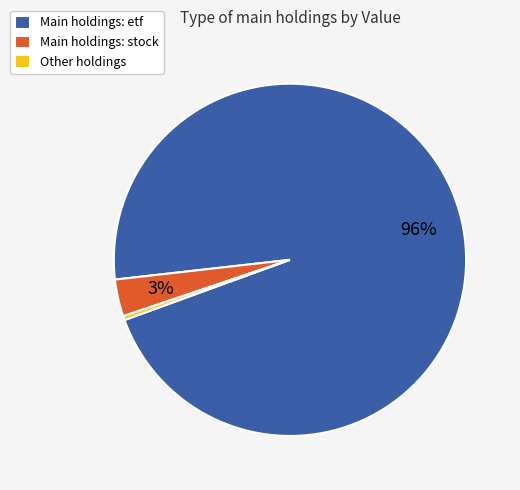

To the nearest percent, what portion does Main holdings: stock represent?

3%